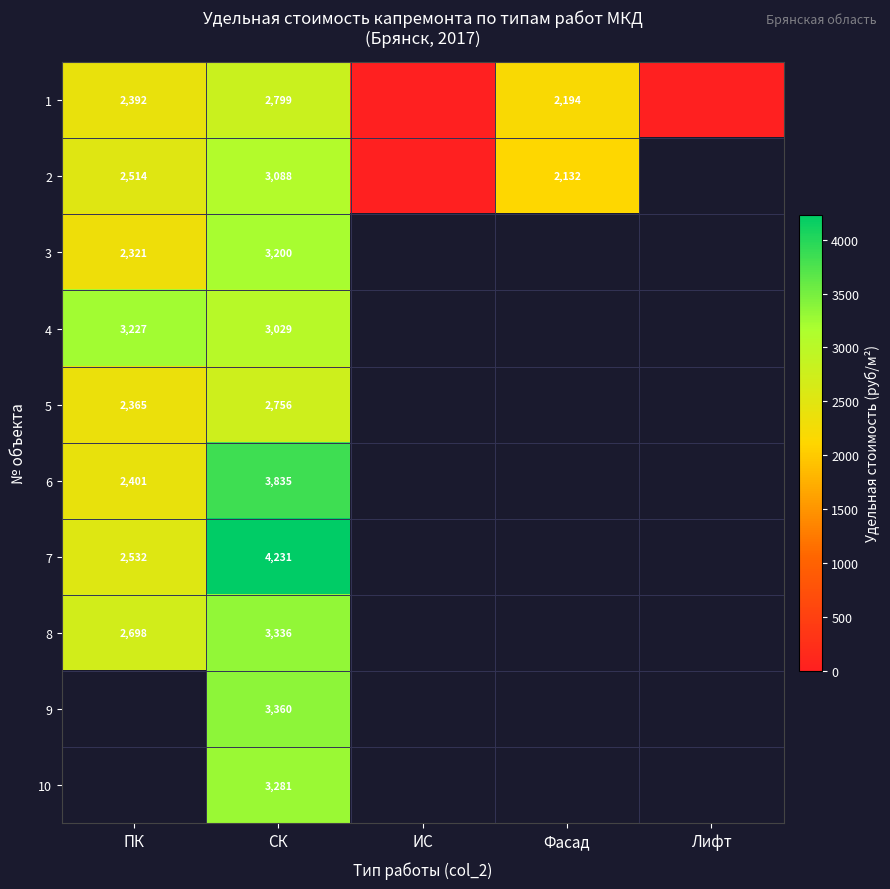

What is the difference between the second highest and minimum values in the 1 series?

2391.9